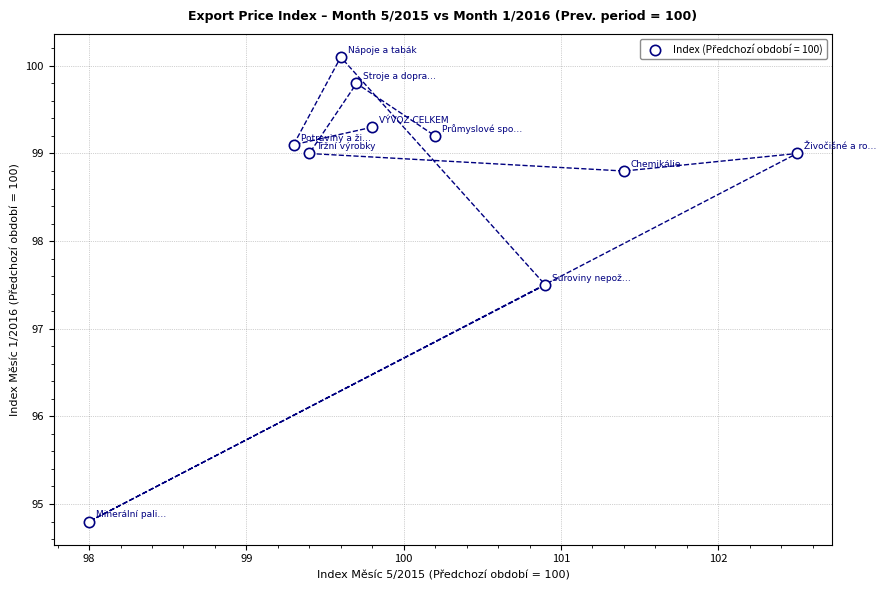

What is the average Y value?

98.7